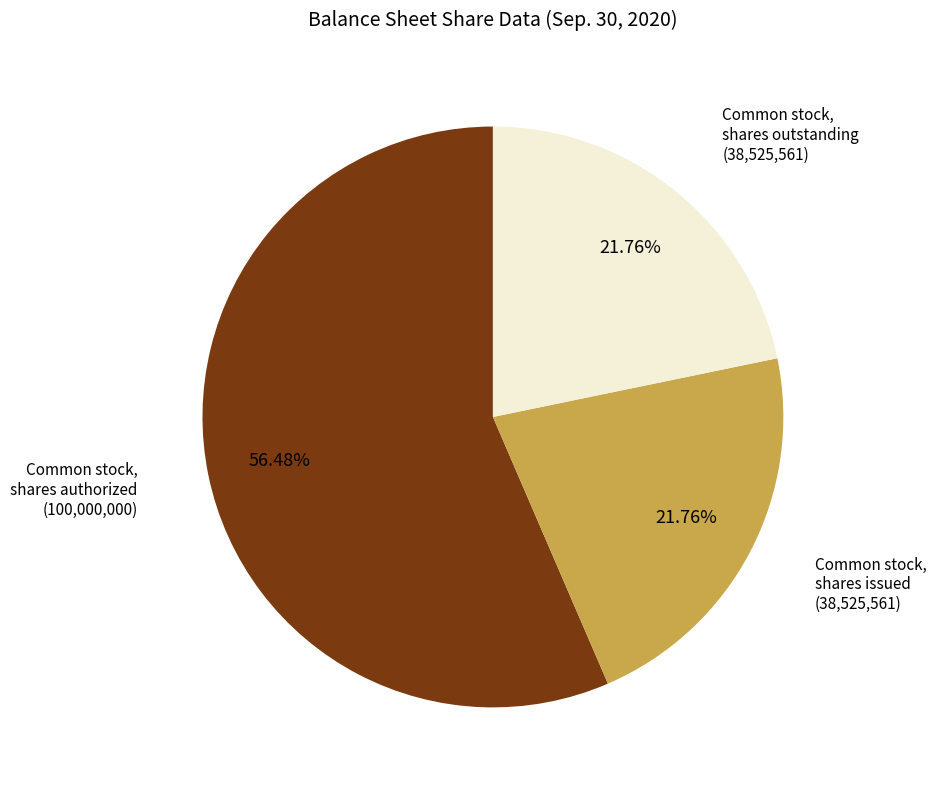

True or false: Common stock, shares outstanding accounts for 33% of the total.

False